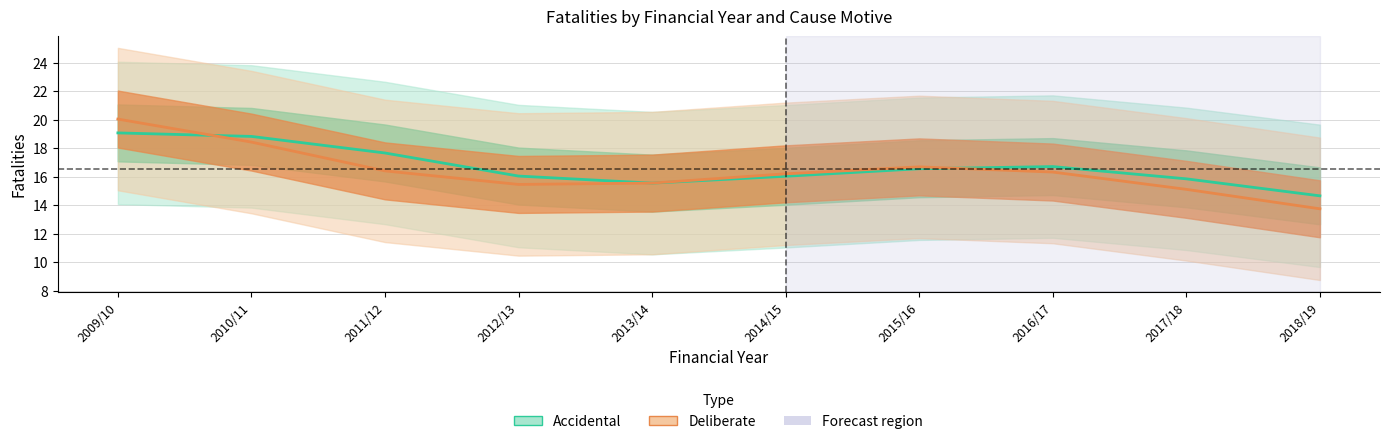

What is the difference between the Deliberate values at 2012/13 and 2014/15?

0.7